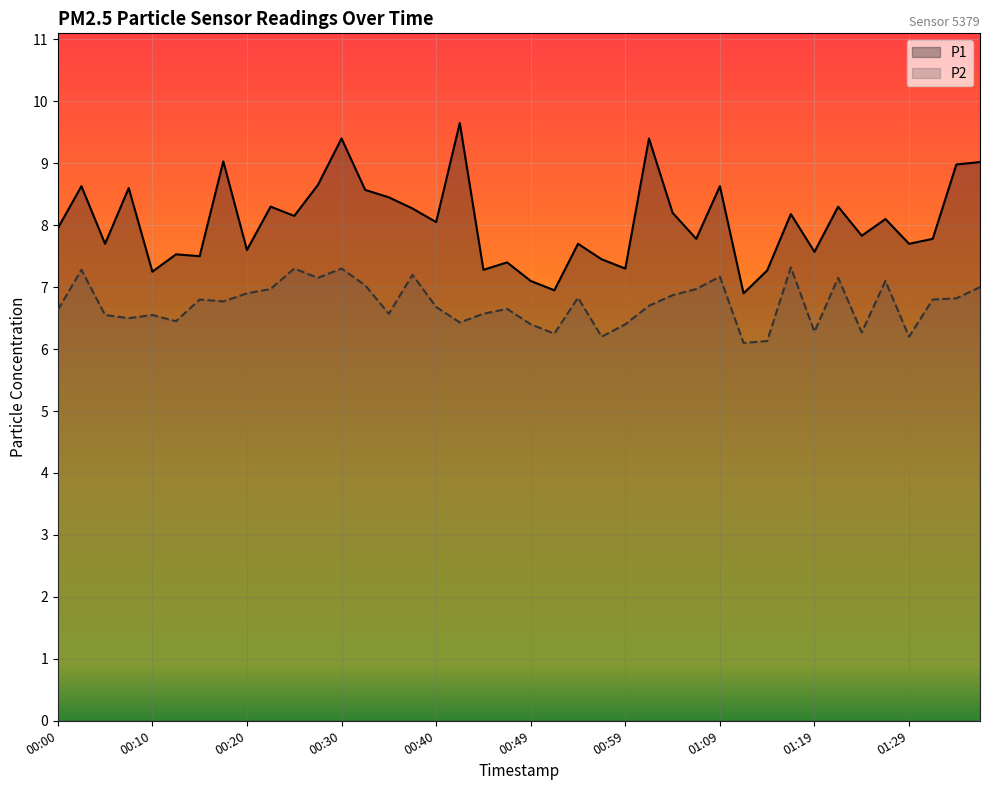

True or false: P2 has a value of 8.6 at 00:49.

False